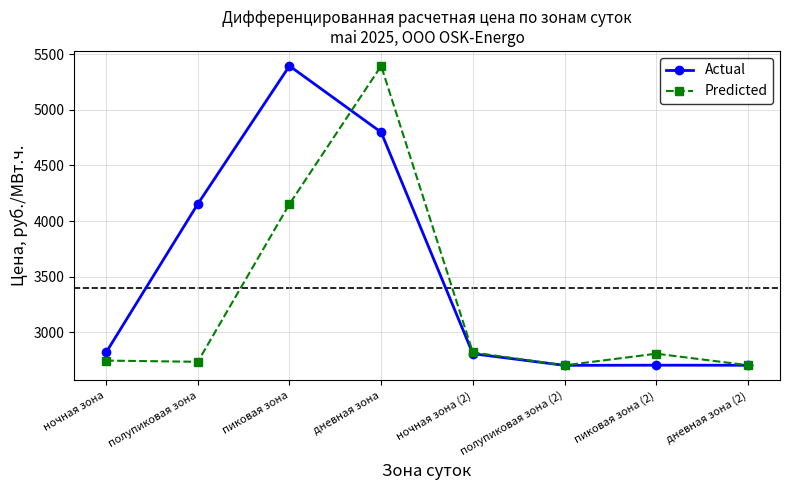

Where is Predicted nearest to the value 4048?

пиковая зона